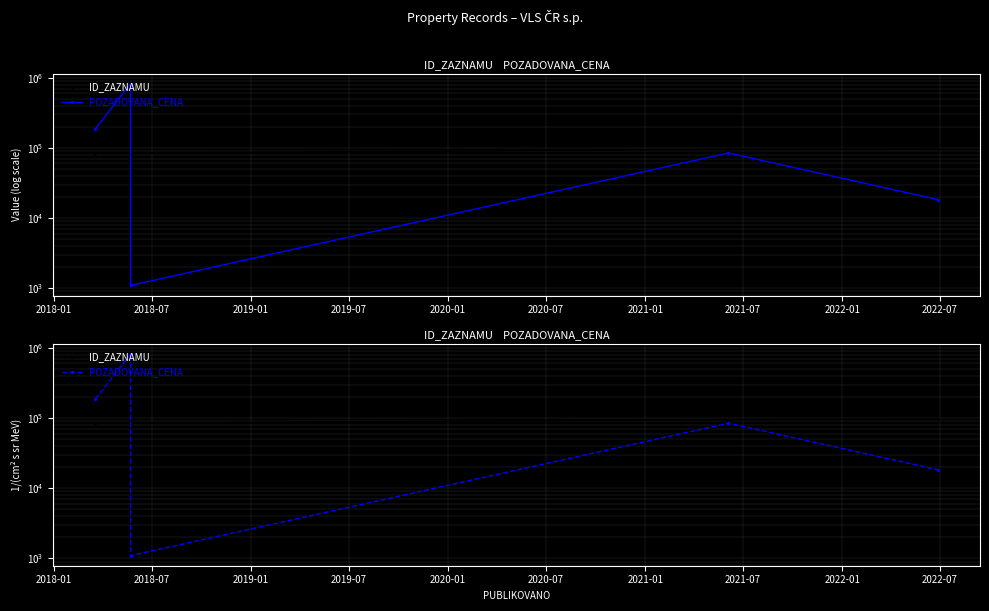

How many data points in POZADOVANA_CENA are less than 84490?

2